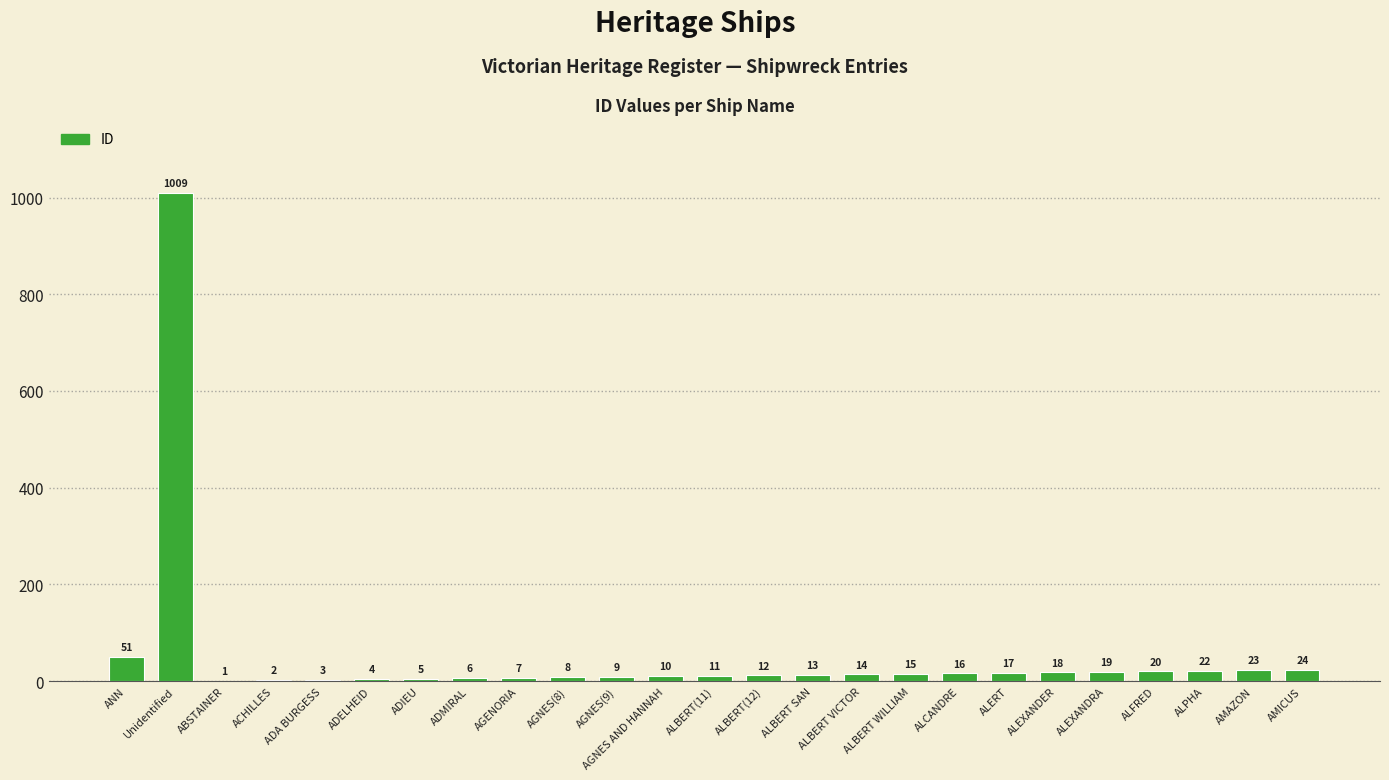

What is the sum of the values at ALBERT(12) and ALBERT WILLIAM?

27